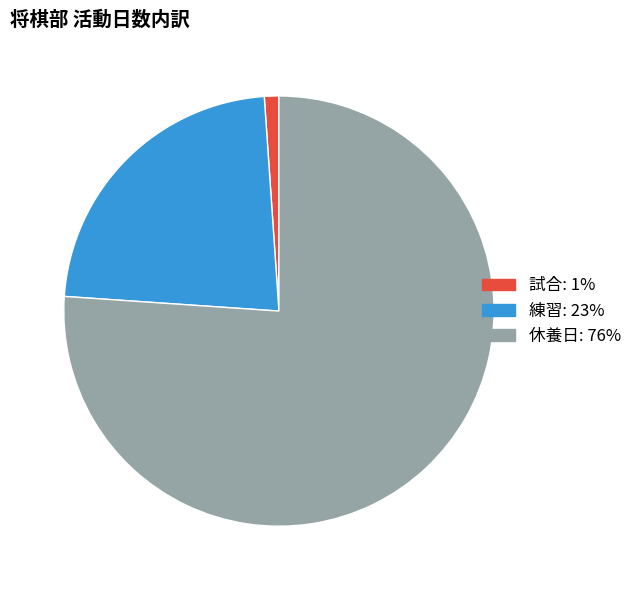

Is there any slice that represents more than half of the pie?

Yes